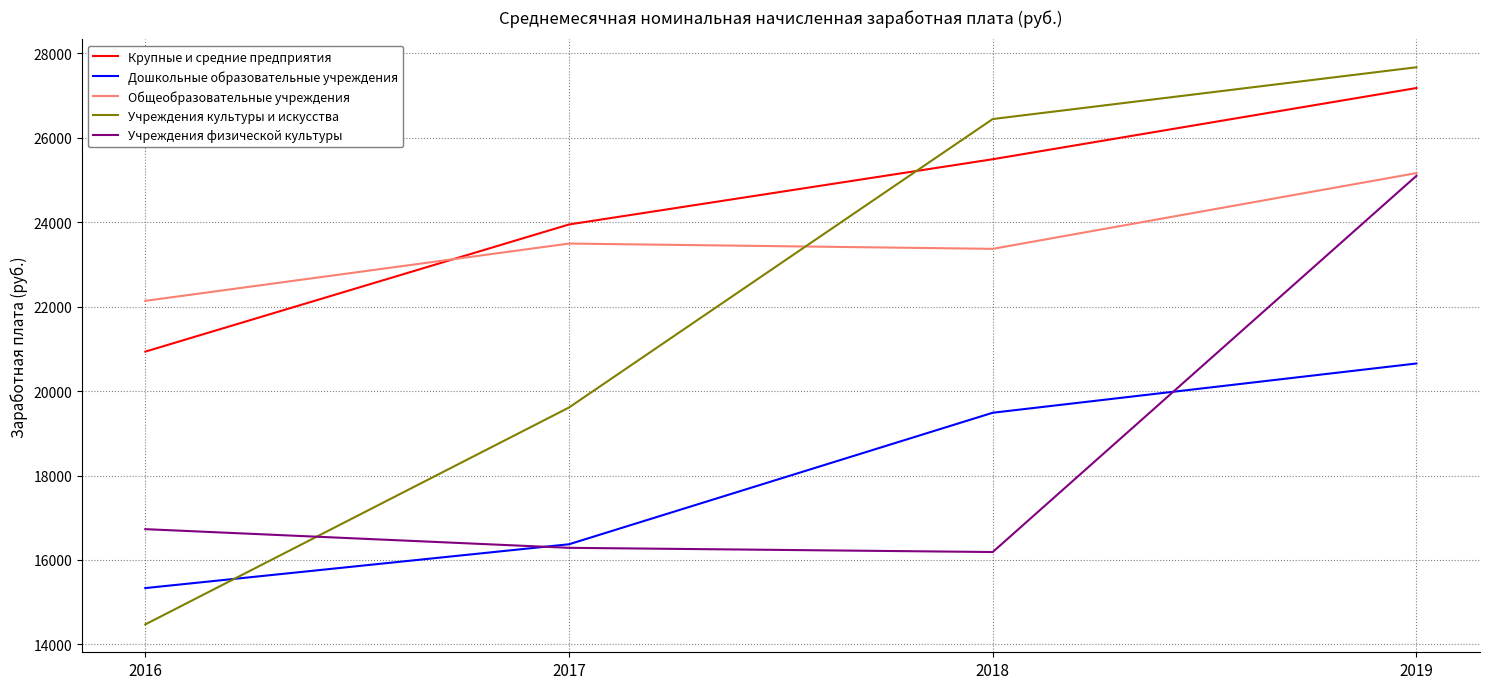

The value of Крупные и средние предприятия at 2016 is 20934.7. True or false?

True